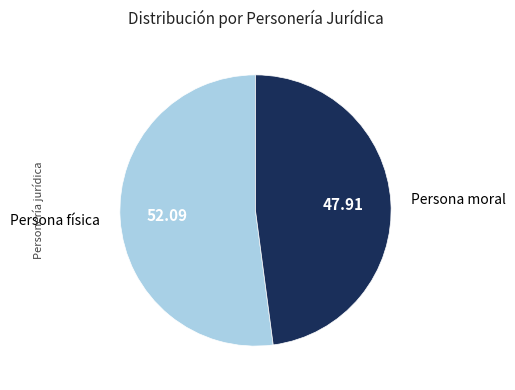

Does any single category account for the majority?

Yes